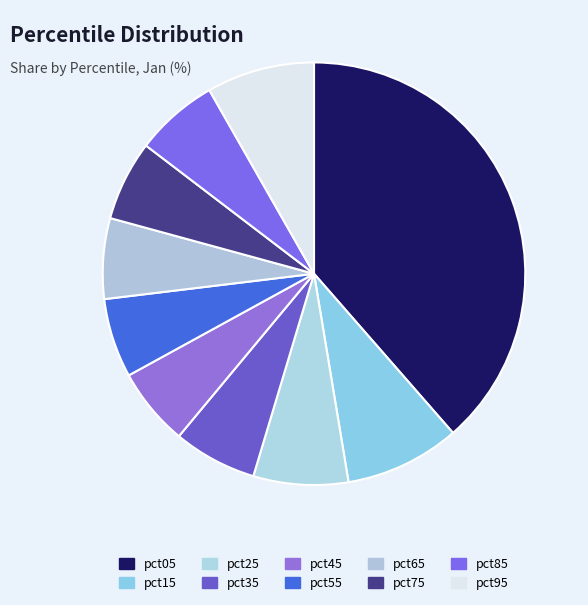

Count the number of slices in the pie.

10